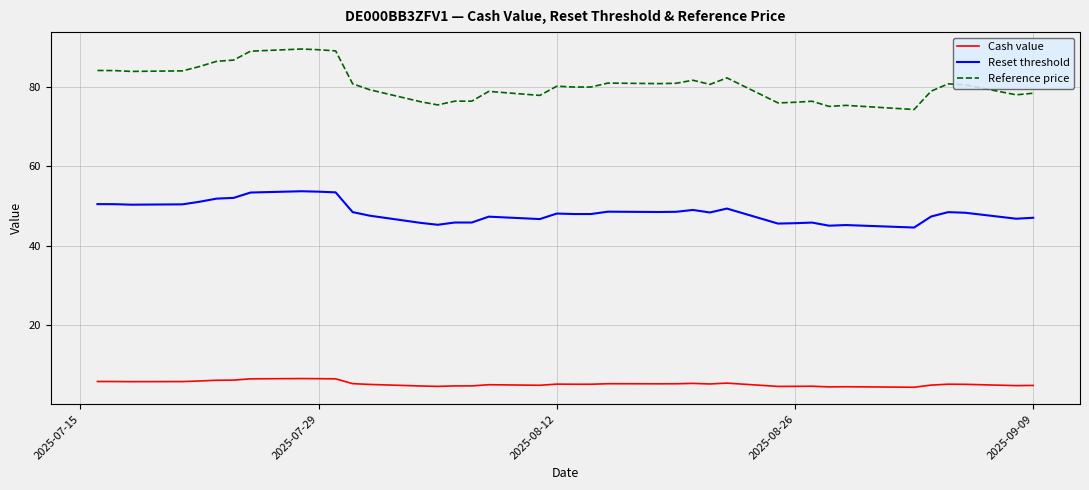

List the series in order of their overall mean, lowest first.

Cash value, Reset threshold, Reference price